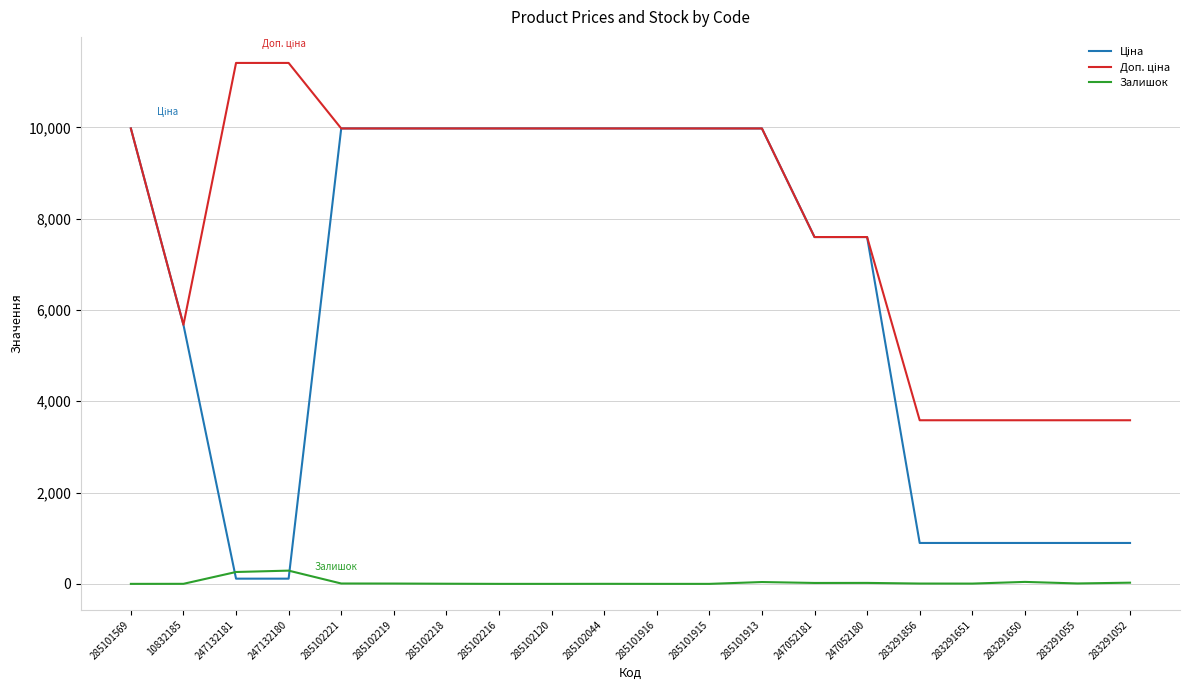

True or false: Залишок has a value of 0.0 at 285102216.

True